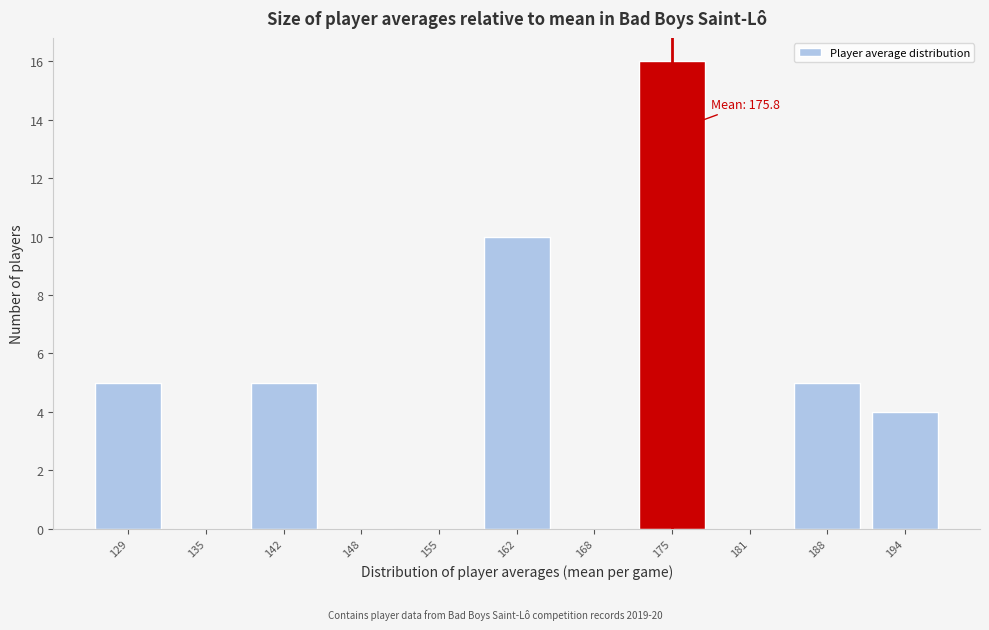

Reading left to right, what are all the values shown in this chart?

129=5	135=0	142=5	148=0	155=0	162=10	168=0	175=16	181=0	188=5	194=4